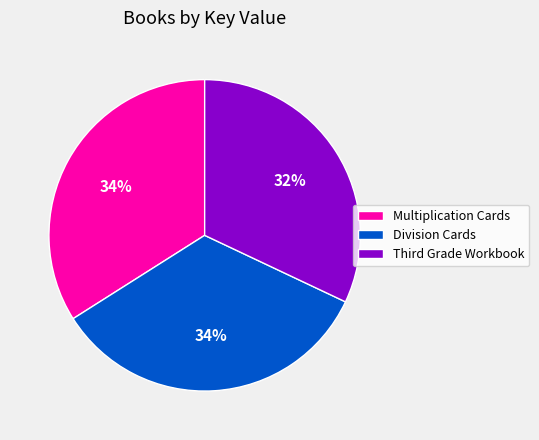

Combined, do Division Cards and Multiplication Cards account for over 50%?

Yes